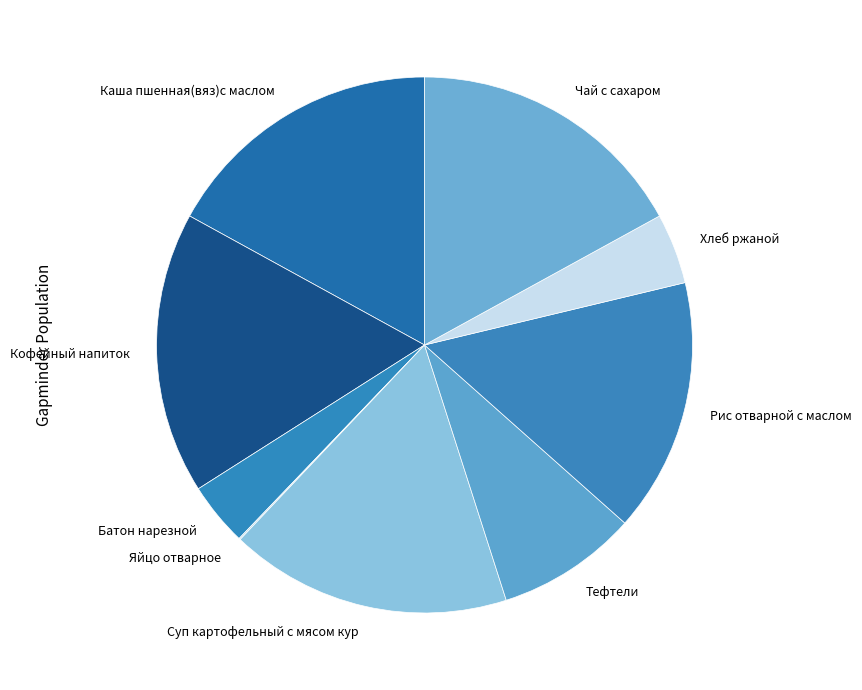

Does any single category account for the majority?

No